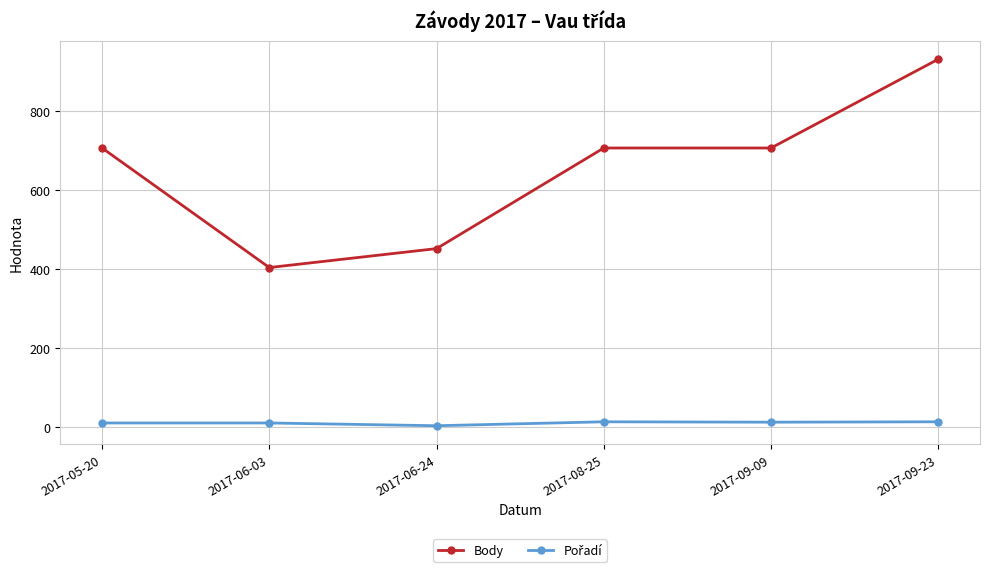

Which series changed the most between 2017-08-25 and 2017-09-23?

Body